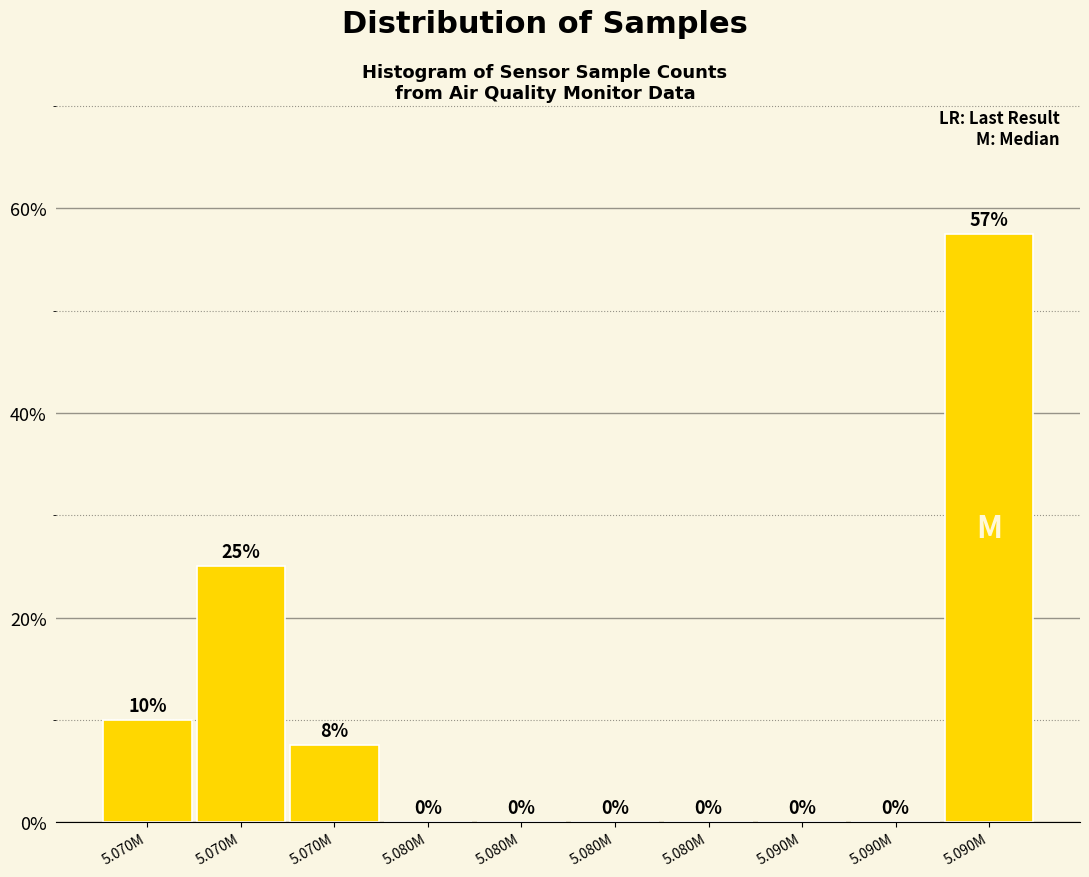

Count the number of categories in the chart.

10